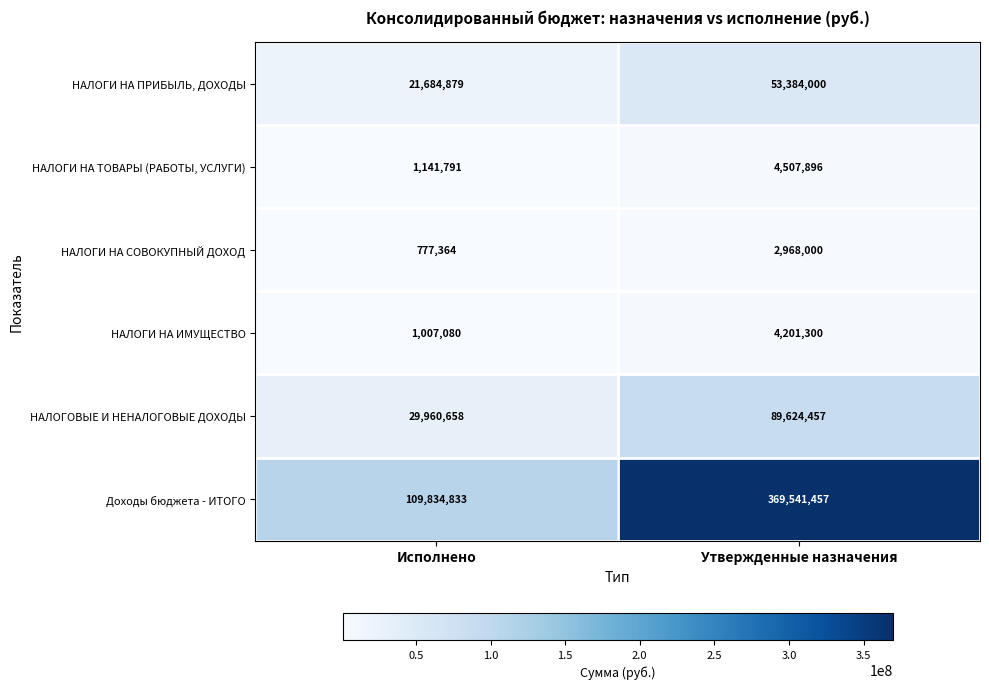

What is the minimum value for НАЛОГИ НА ПРИБЫЛЬ, ДОХОДЫ?

21684879